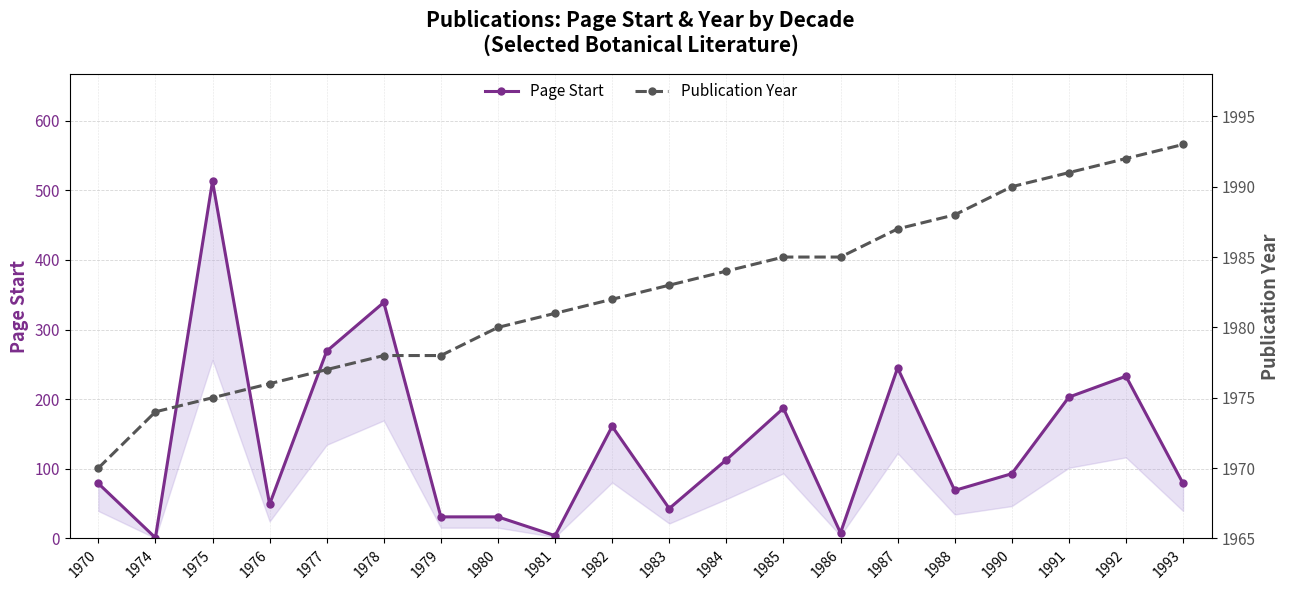

Which series has the largest total across all categories?

Publication Year